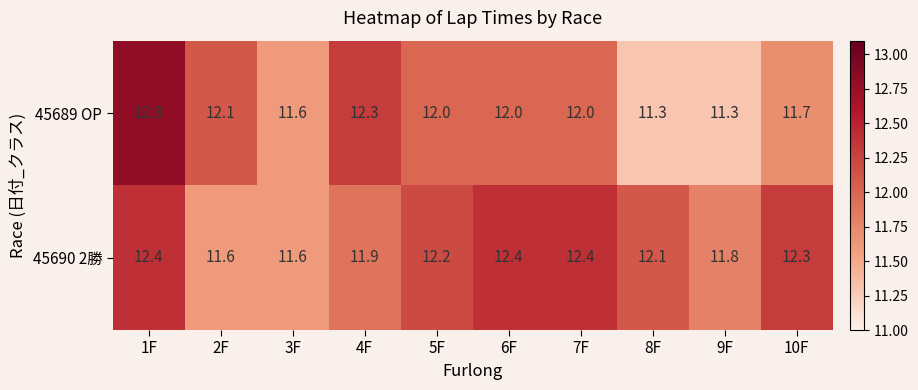

At 1F, list the series in order from largest to smallest.

45689 OP, 45690 2勝